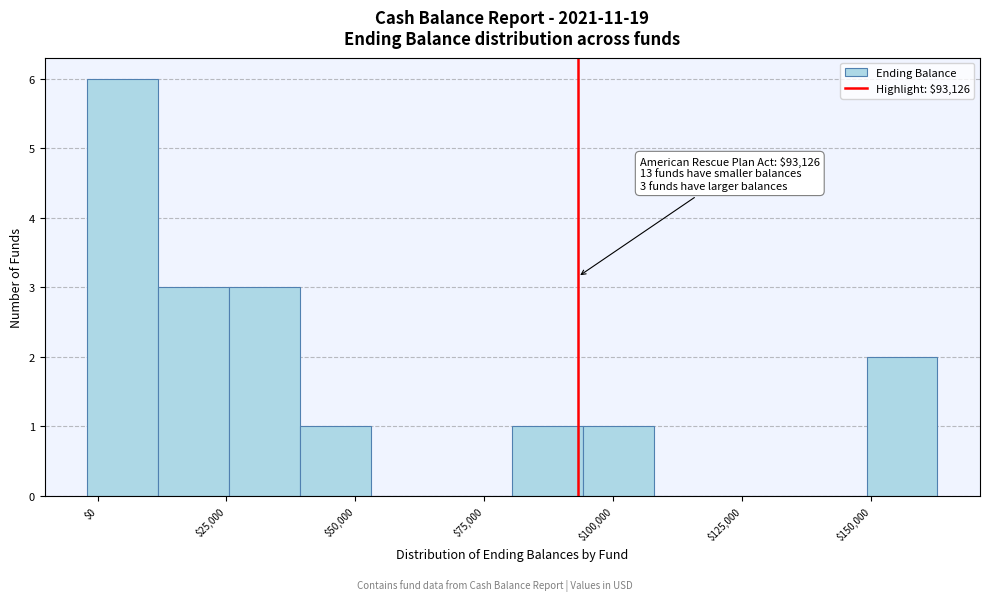

Read against the x-axis, roughly where is the centre of the tallest bar?

5000